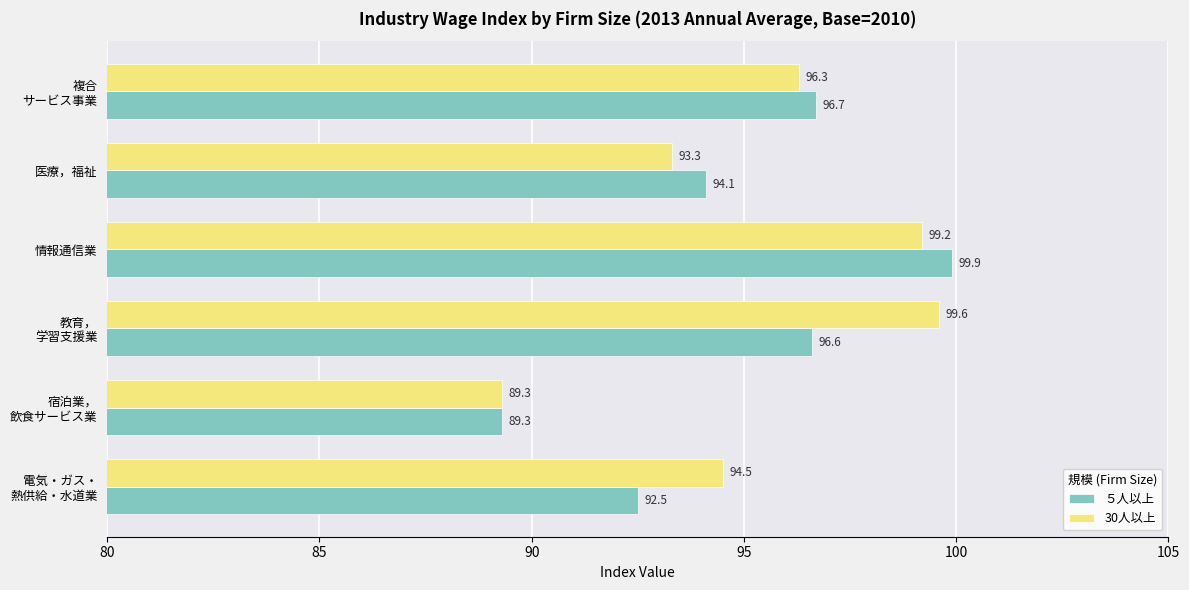

List the series in order of their overall mean, highest first.

30人以上, ５人以上